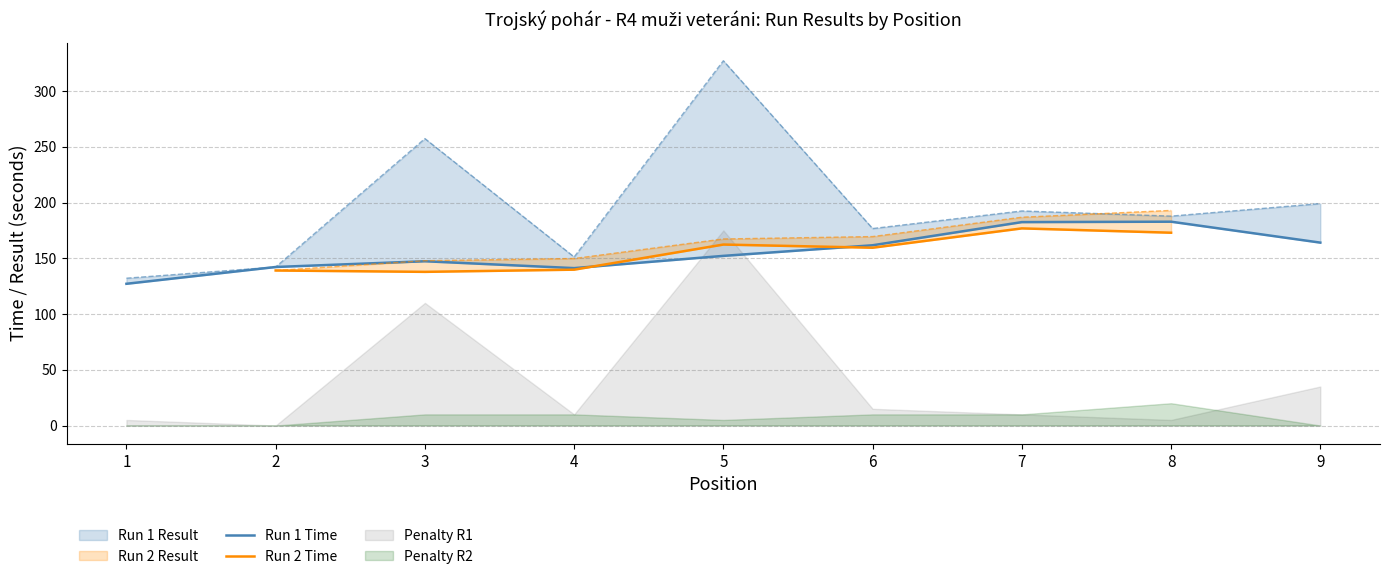

What is the sum of the Run 2 Time values at 8 and 3?

310.8